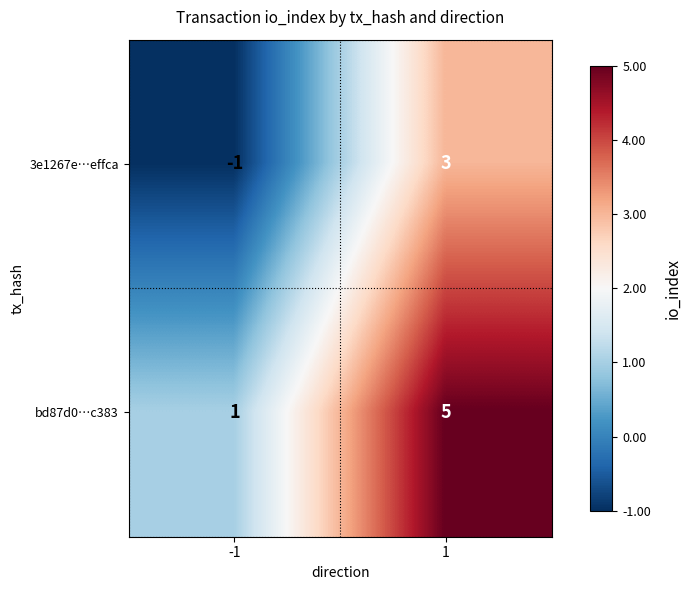

What is the maximum value shown in the chart?

5